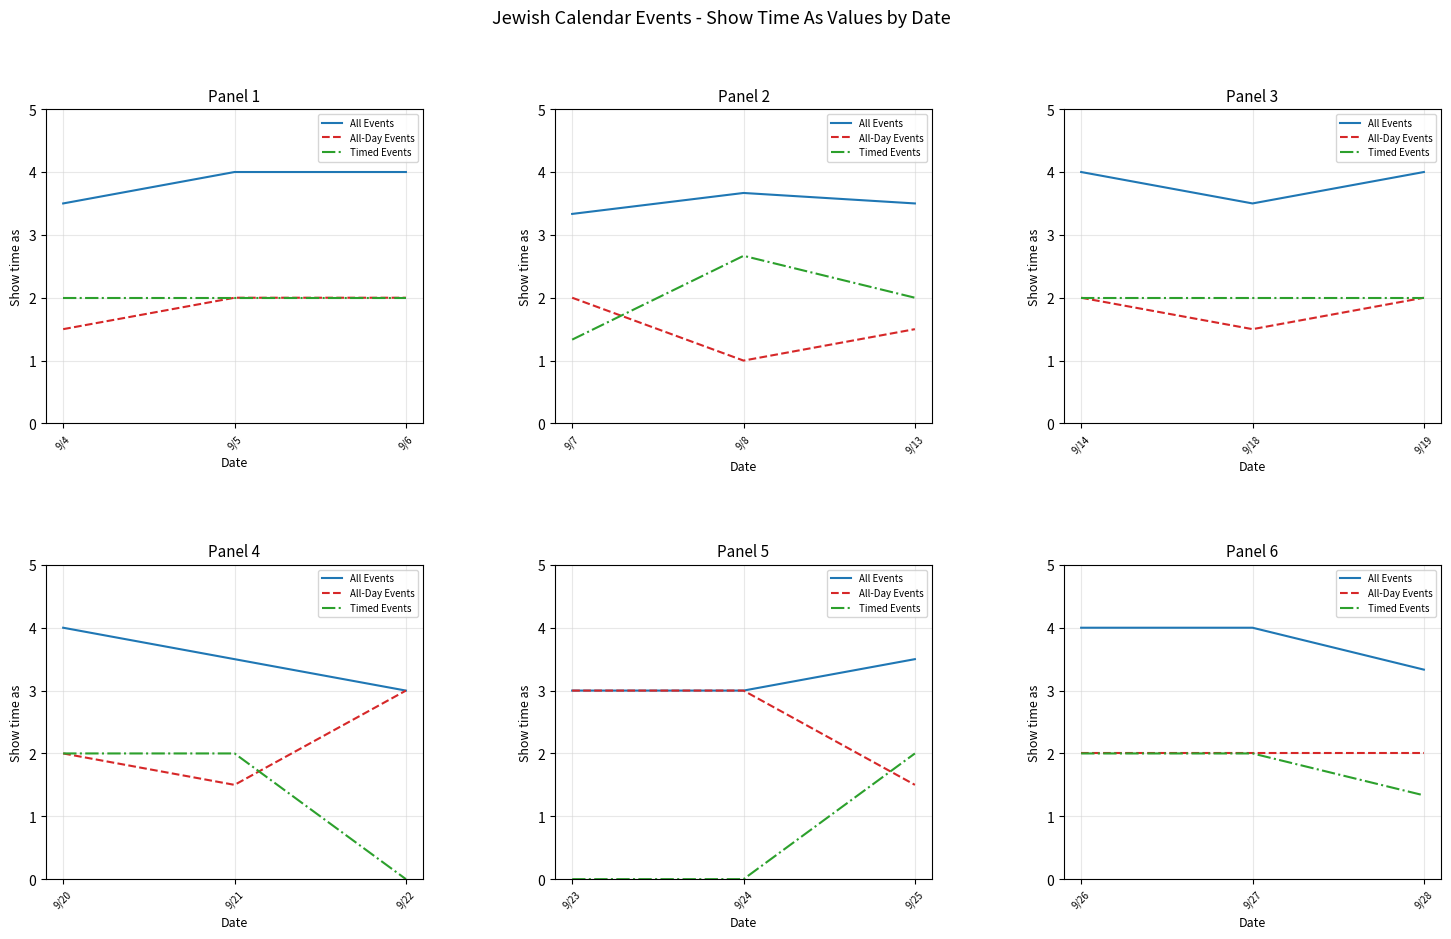

List the series in order of their peak value, highest first.

All Events, All-Day Events, Timed Events